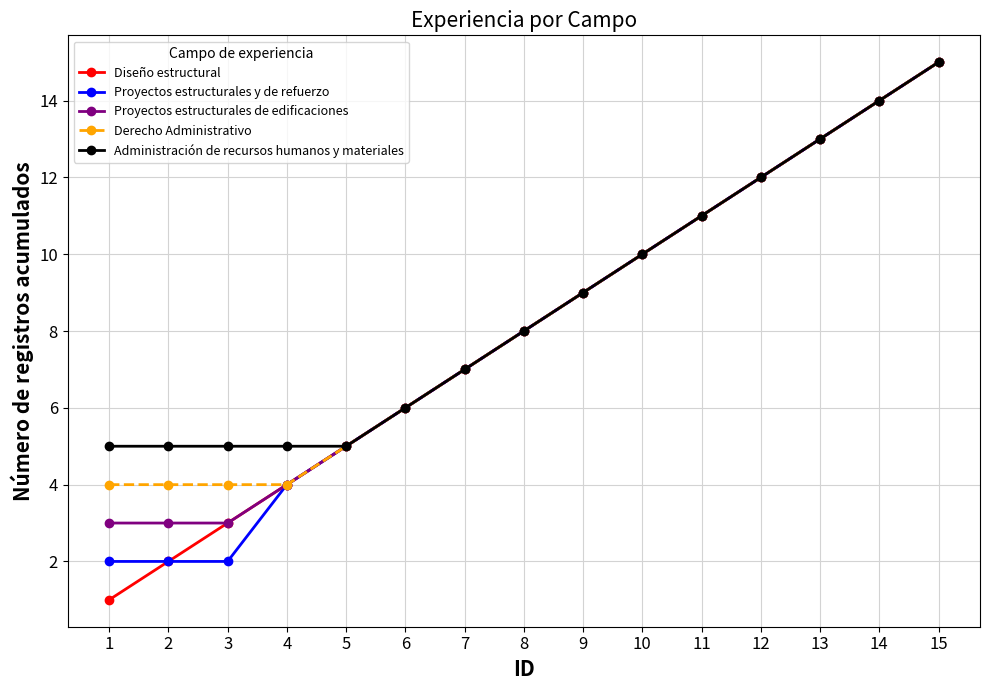

Which category has the highest value in the Proyectos estructurales y de refuerzo series?

15